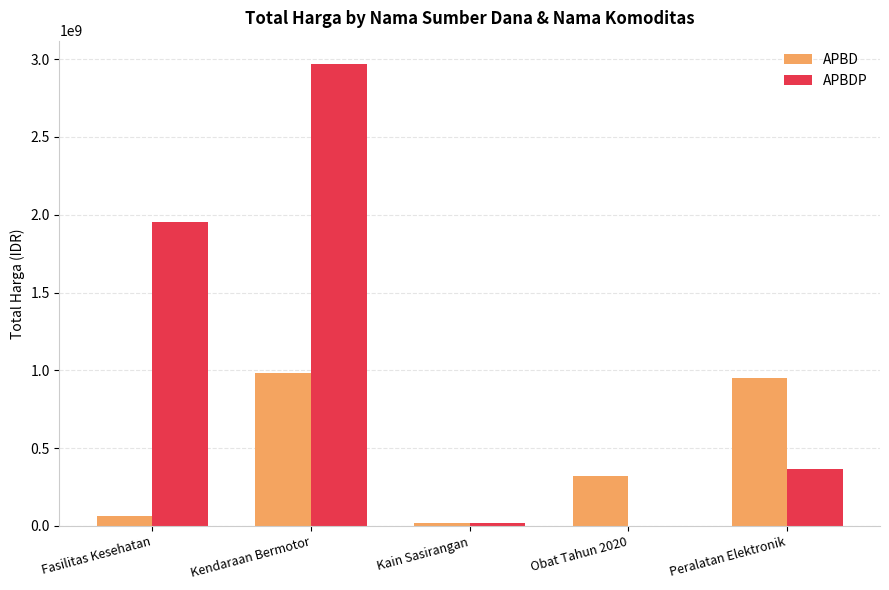

Reading left to right, transcribe all the data shown in this chart.

APBD: 66577075	986002100	18900000	322735110	948767000
APBDP: 1953197940	2970562000	19175000	0	363453800